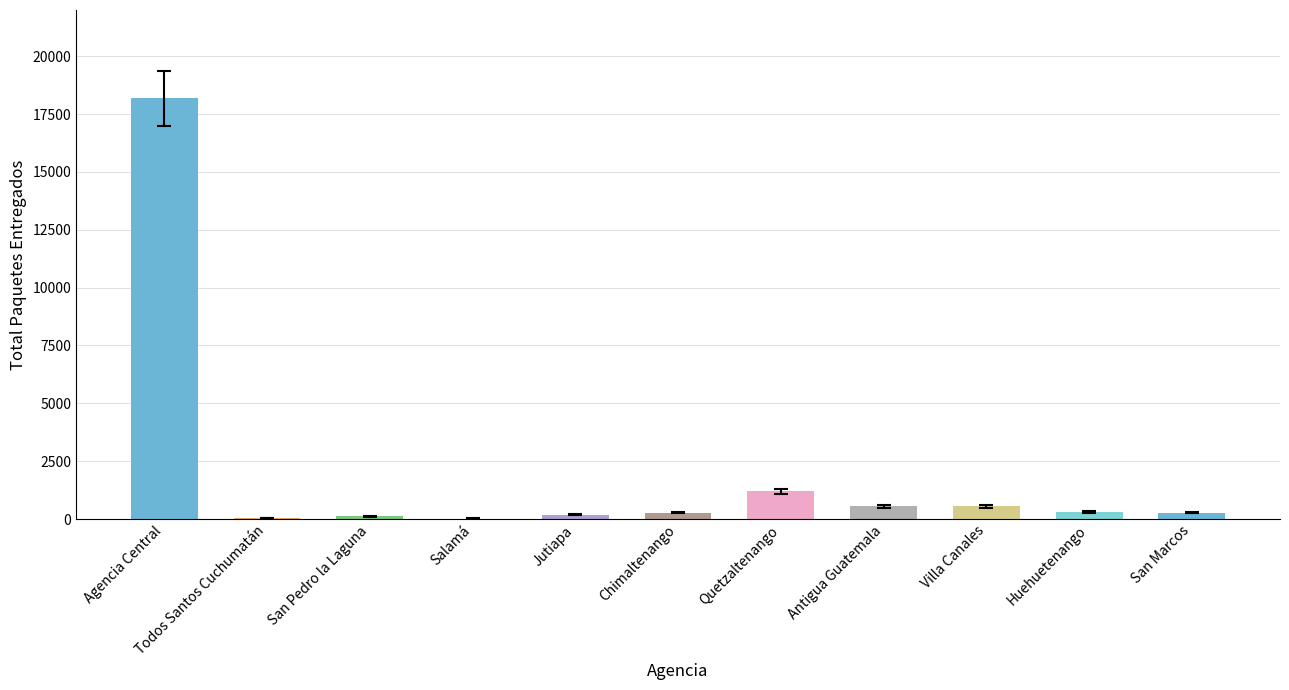

What is the ratio of the value at Huehuetenango to the value at San Marcos?

1.1